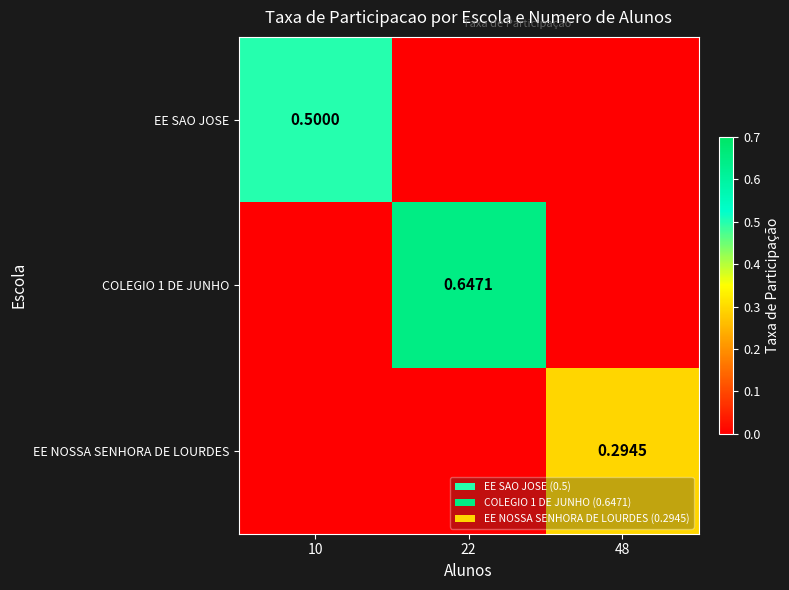

Rank the categories by EE NOSSA SENHORA DE LOURDES value from lowest to highest.

10, 22, 48